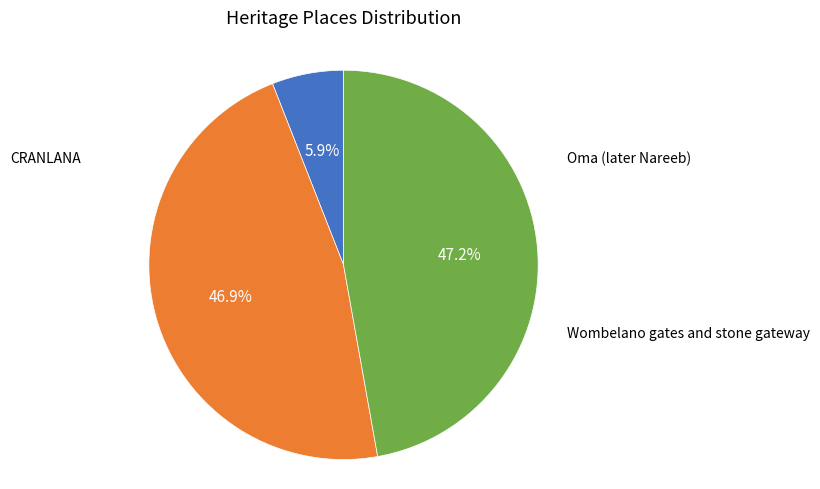

Is there any slice that represents more than half of the pie?

No